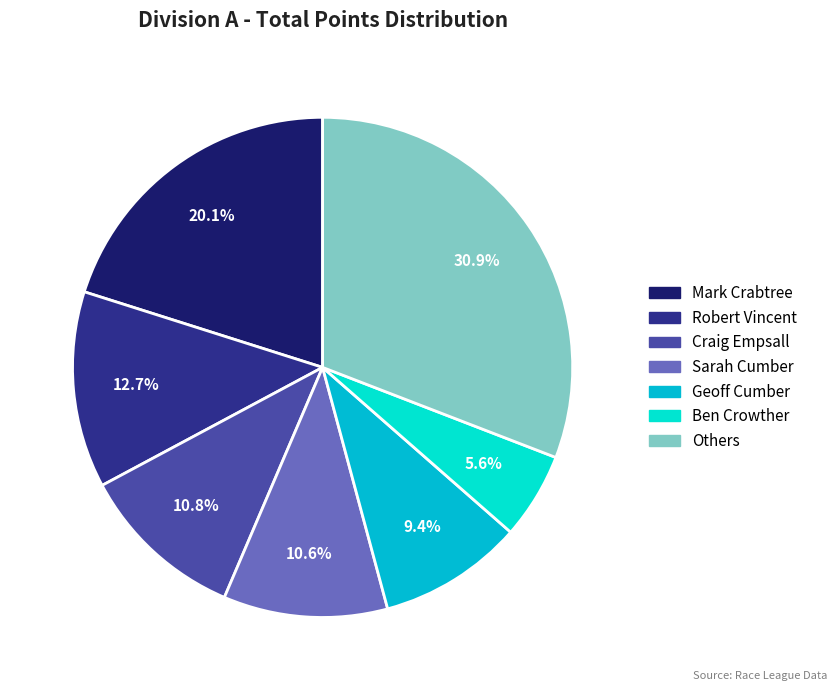

Does any single category account for the majority?

No